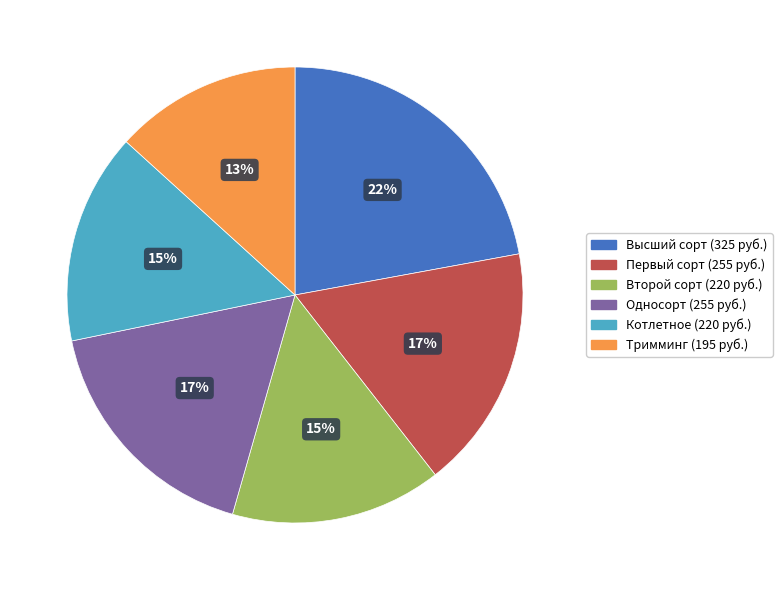

Which category has the smallest portion of the pie?

Тримминг (195 руб.)